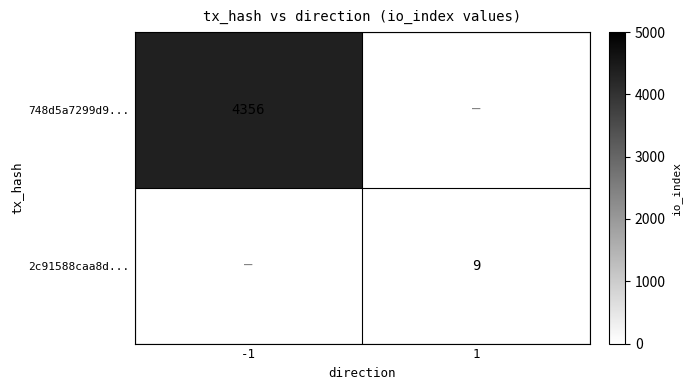

Is it true that 2c91588caa8d... equals 9 at 1?

True